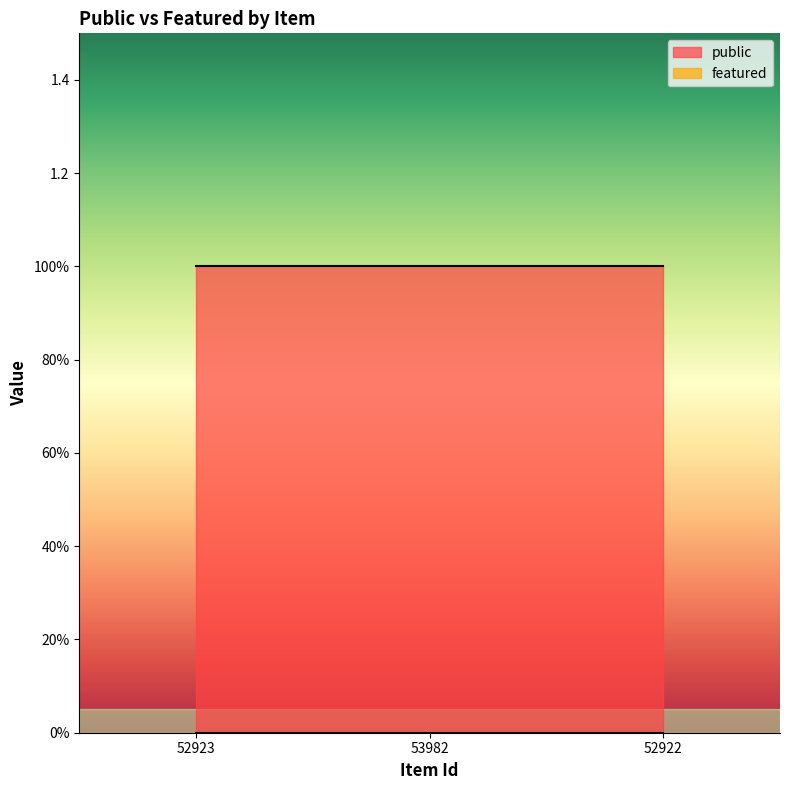

Reading right to left, what are all the values shown in this chart?

public: 52922=1	53982=1	52923=1
featured: 52922=0	53982=0	52923=0